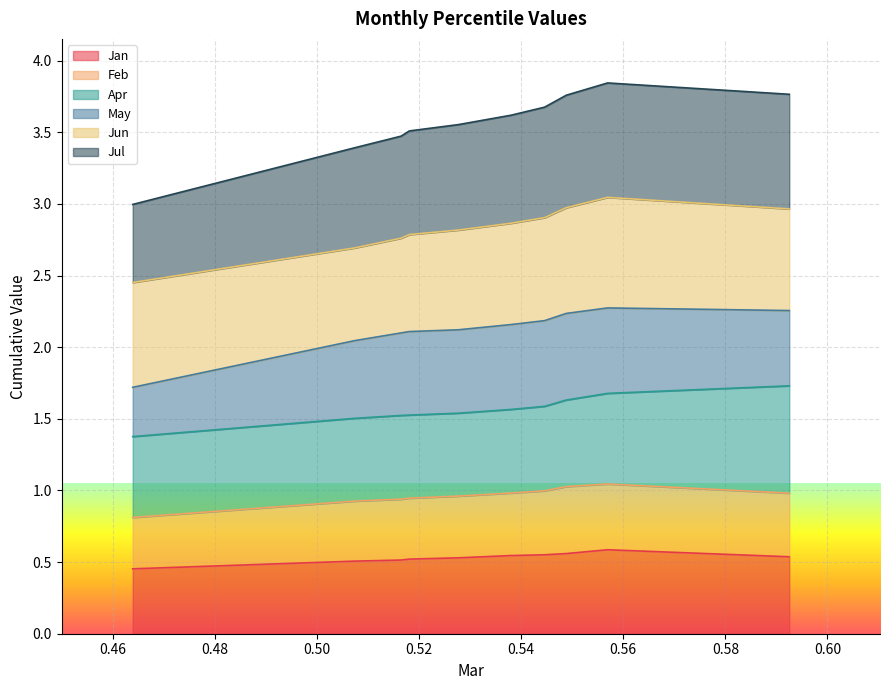

Does the chart display data point markers on the line(s)?

No